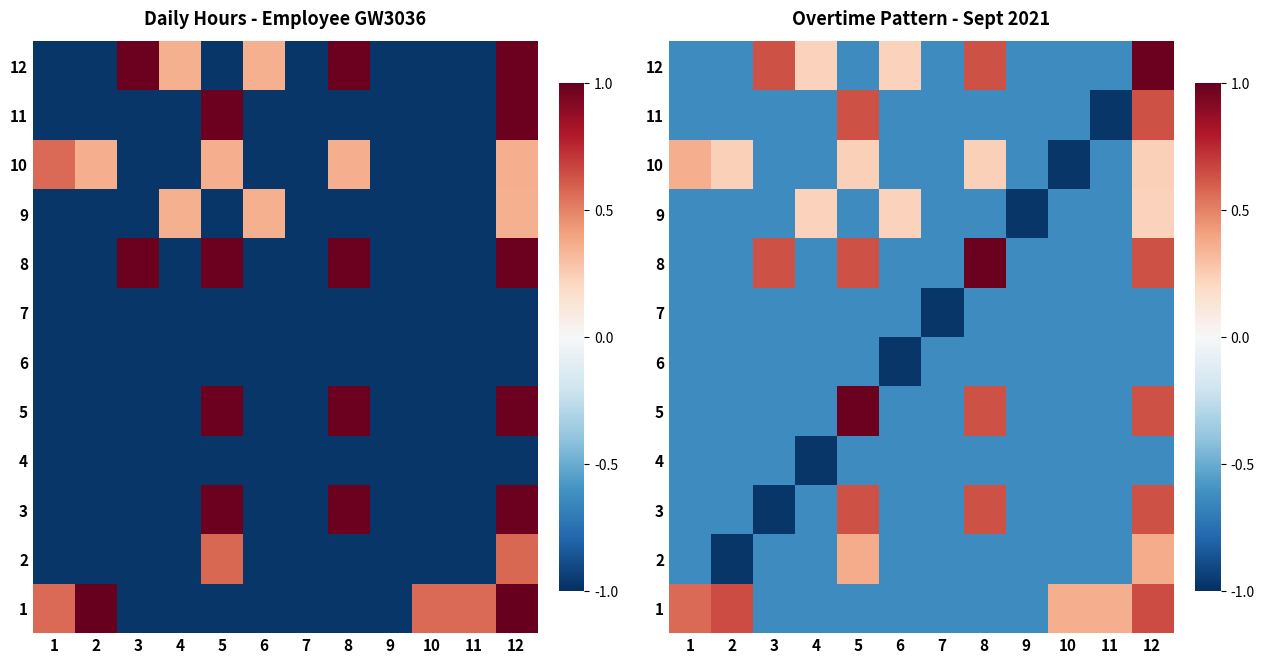

Which label corresponds to the smallest value in the chart?

2